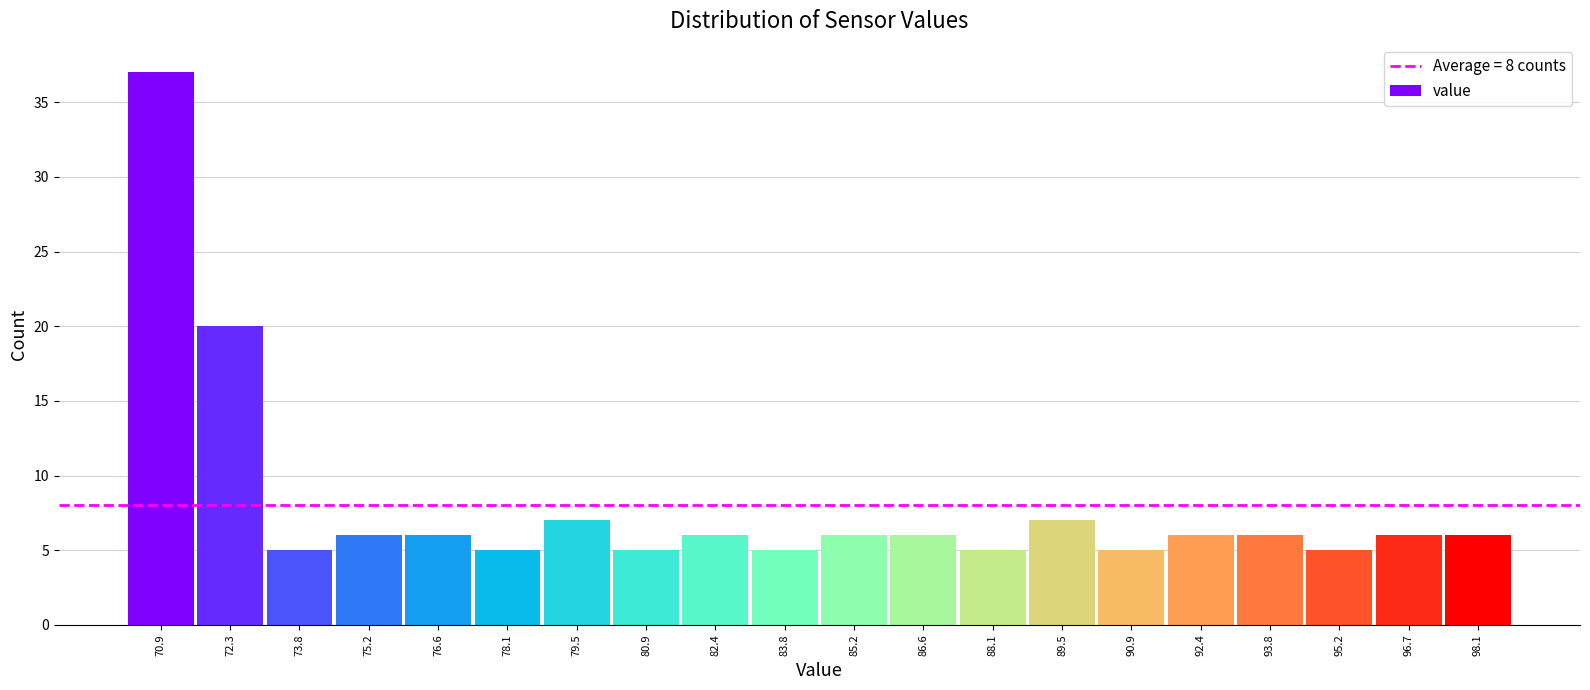

What is the height of the bar covering 83.0 to 84.6 on the x-axis? Neither the bar edges nor the heights are printed on the chart, so give them approximately, as read against the axes.

5